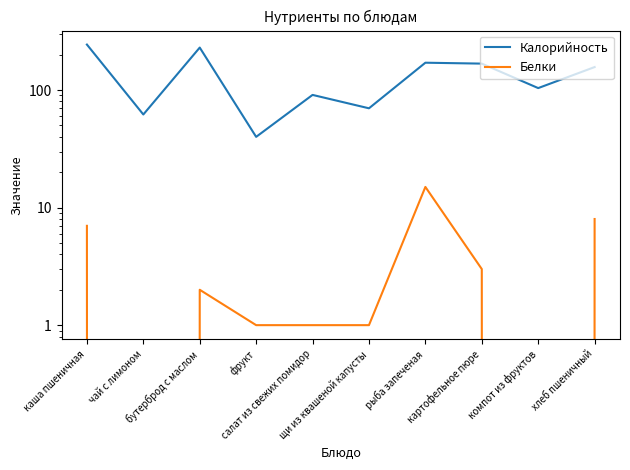

Between щи из квашеной капусты and хлеб пшеничный, which series saw the biggest shift?

Калорийность